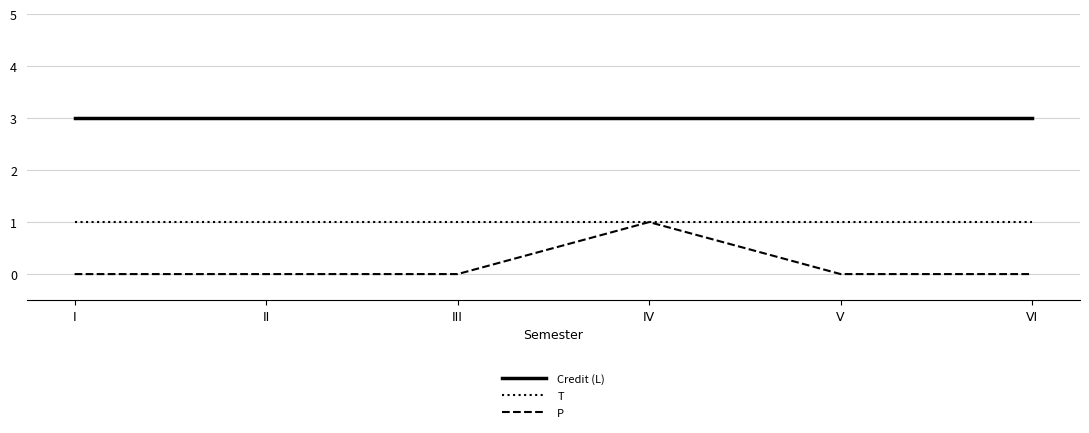

At how many categories does at least one series exceed 2?

6